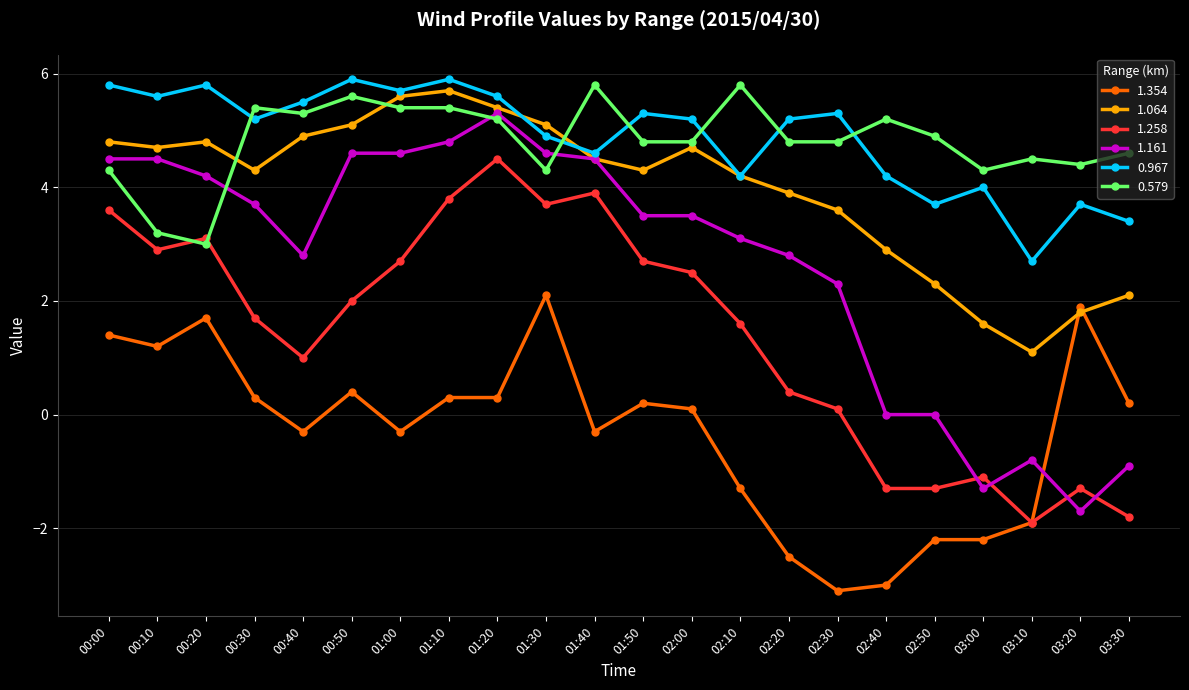

What is the smallest value displayed?

-3.1